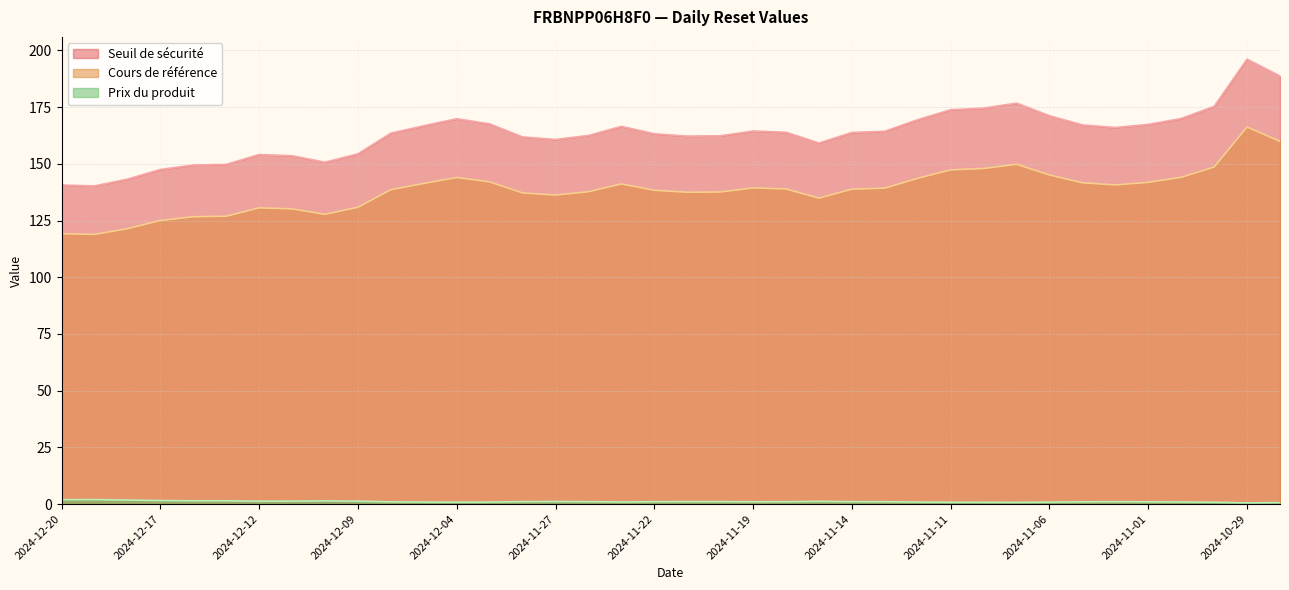

Where does the Seuil de sécurité series first go above 163?

2024-12-06